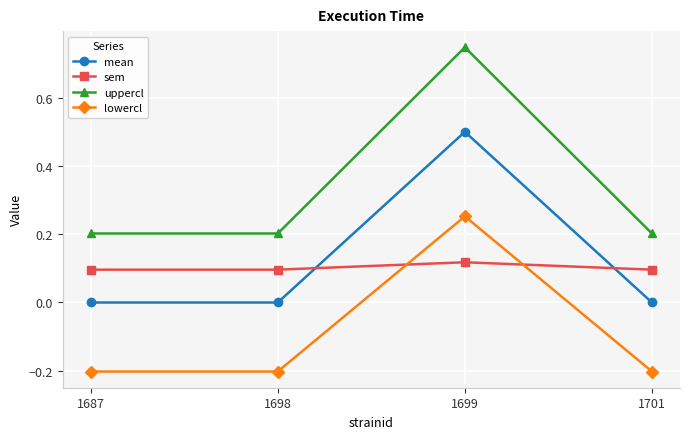

Is the value of mean at 1687 greater than the value of uppercl at 1698?

No